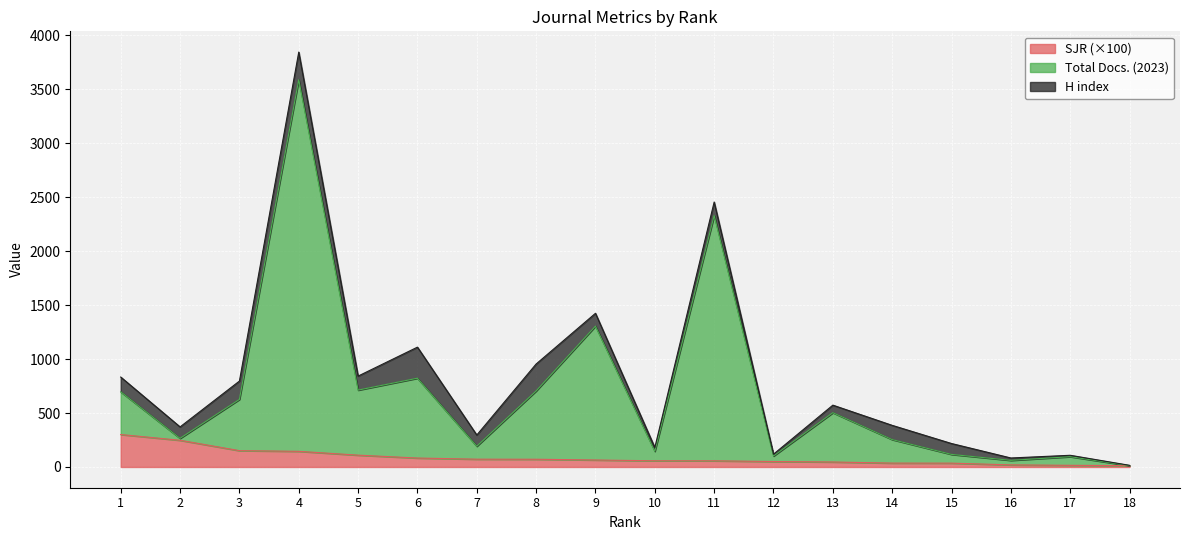

At how many categories does at least one series exceed 1270?

3